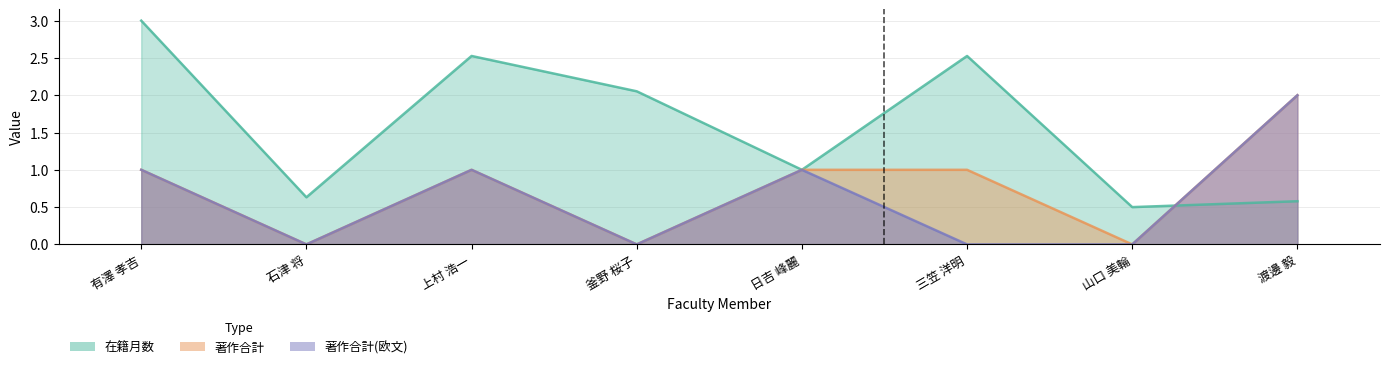

Count the number of categories in the chart.

8